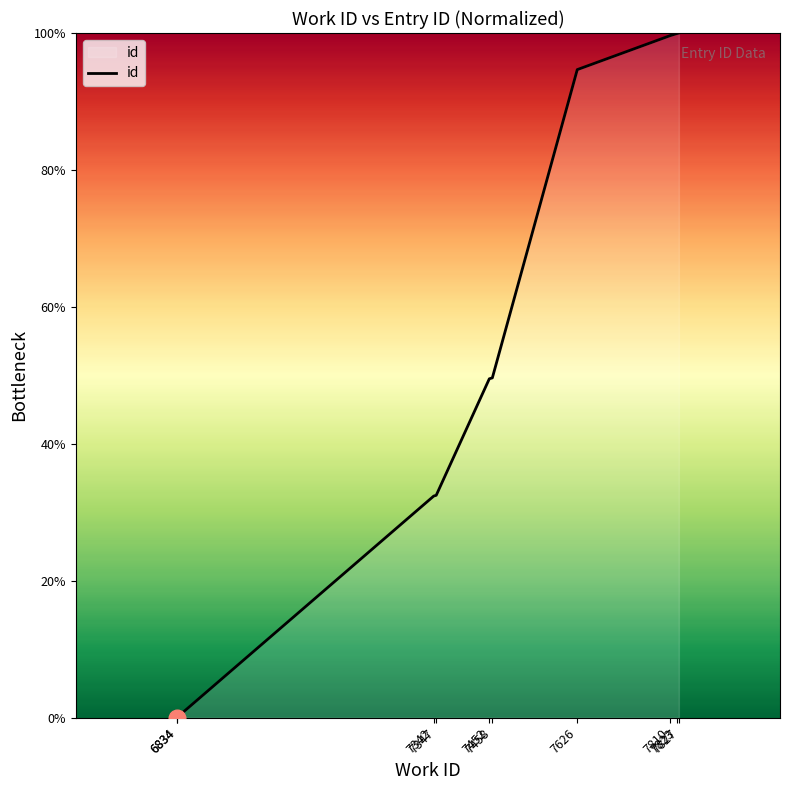

Which category has the highest value across all series?

7827